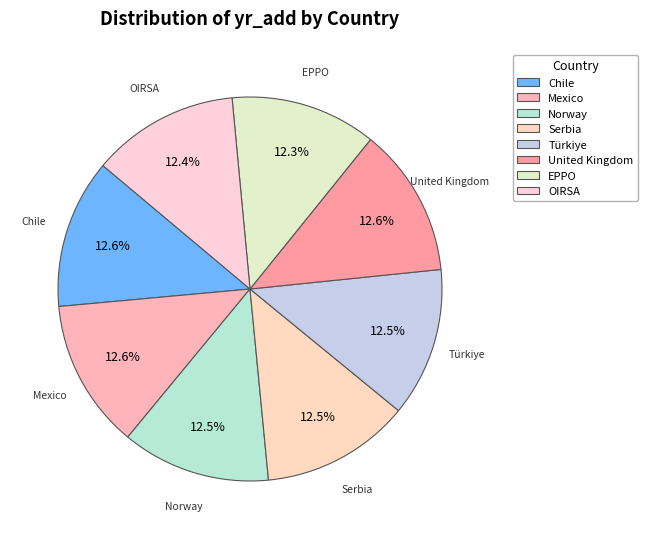

What is the change in value from Norway to United Kingdom?

+8